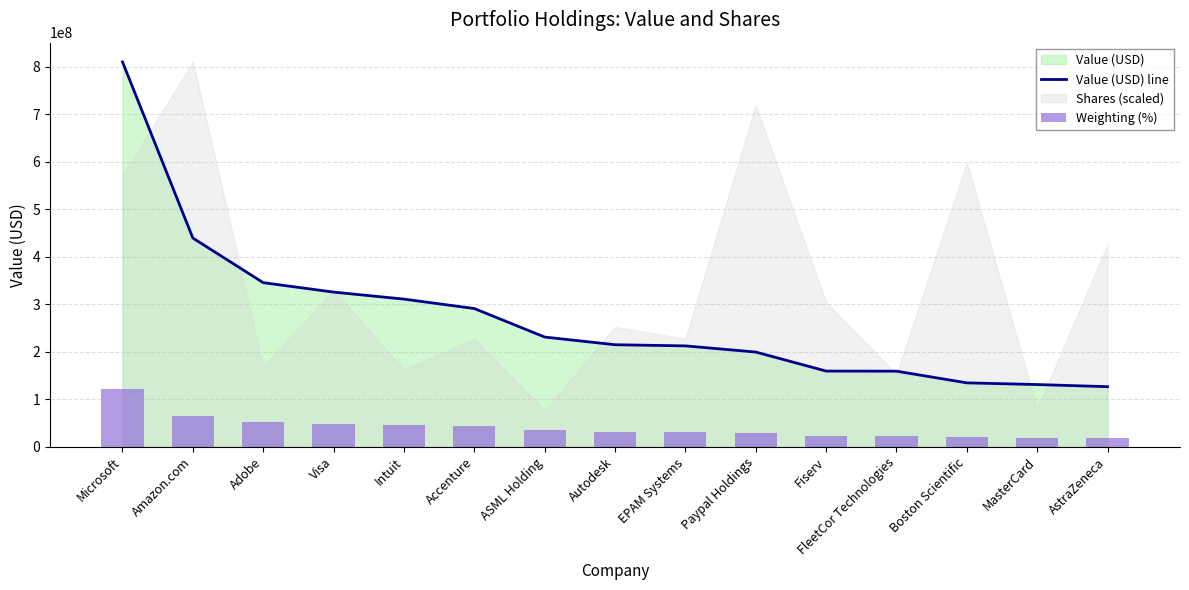

What is the label of the 15th bar from the left?

AstraZeneca